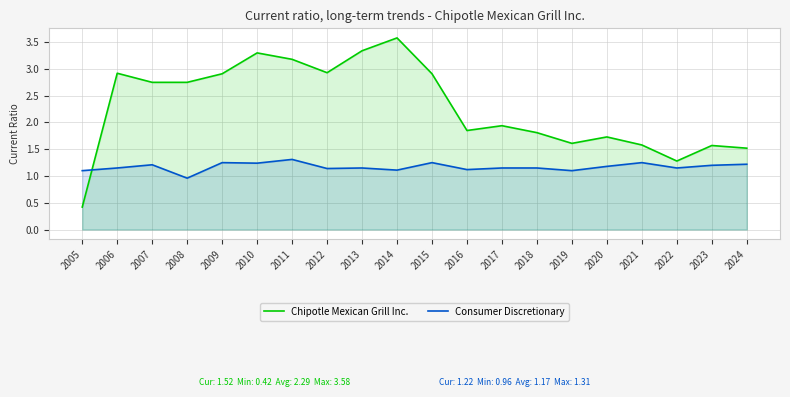

How many interior local peaks does the Chipotle Mexican Grill Inc. series have?

6